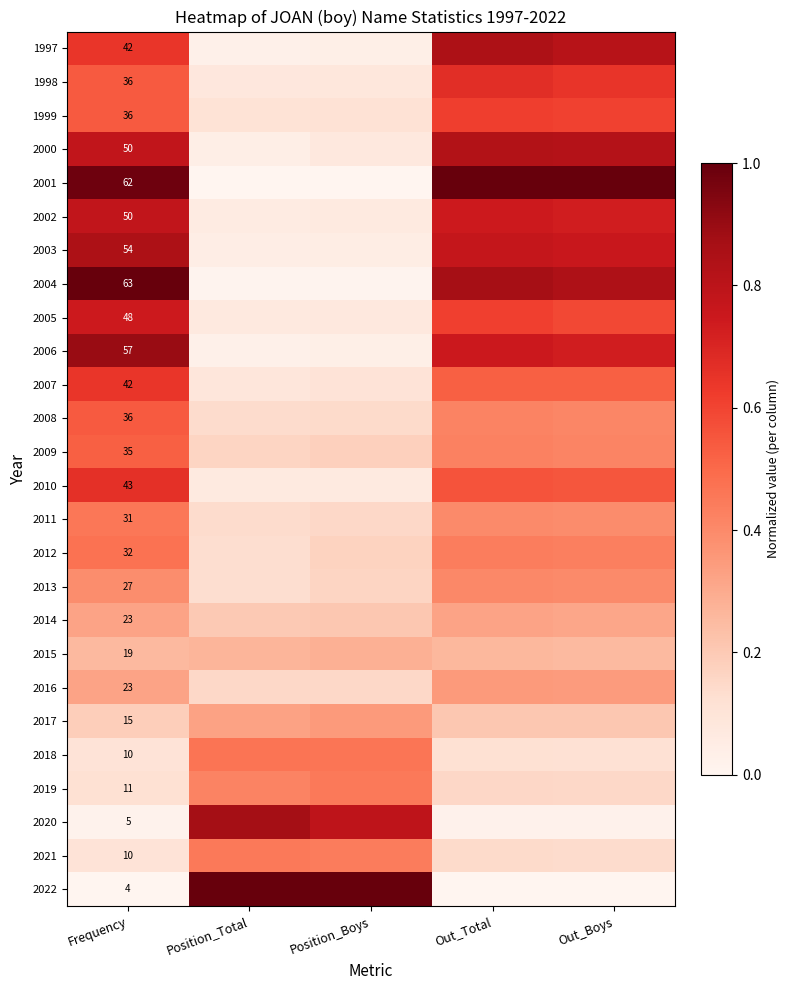

At Position_Boys, list the series in order from largest to smallest.

2022, 2020, 2018, 2019, 2021, 2017, 2015, 2014, 2009, 2012, 2013, 2011, 2016, 2008, 1999, 2007, 1998, 2000, 2005, 2002, 2010, 2003, 1997, 2006, 2004, 2001